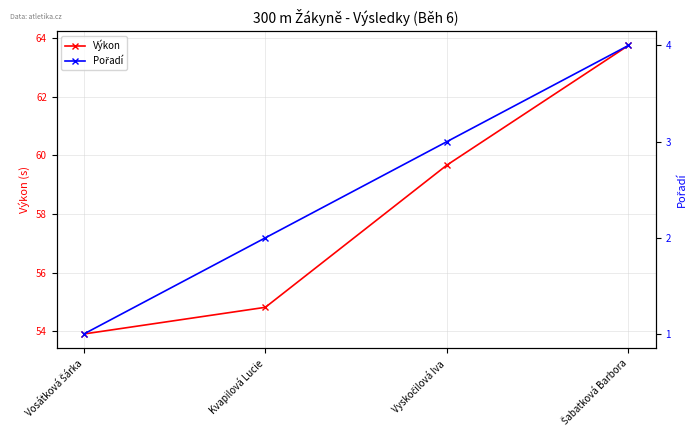

How many lines are shown in the chart?

2